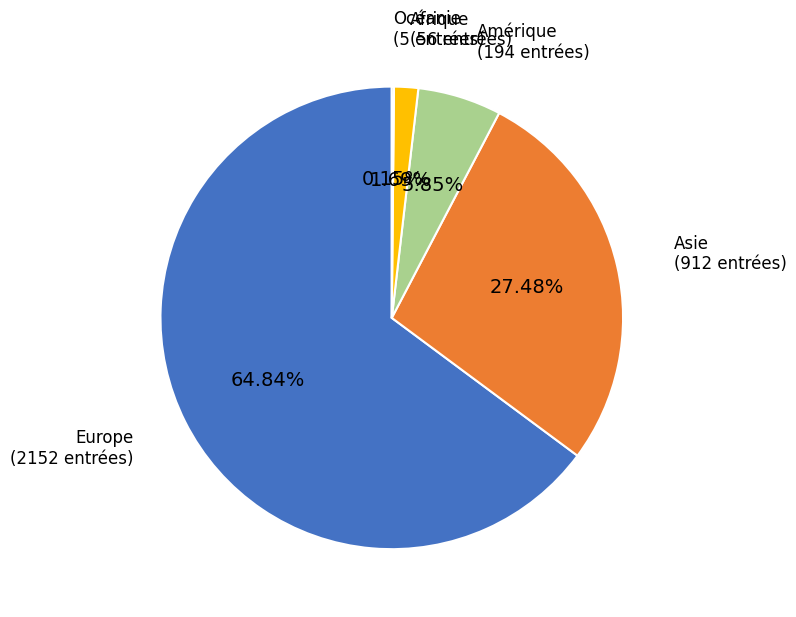

What is the largest slice in the pie chart?

Europe